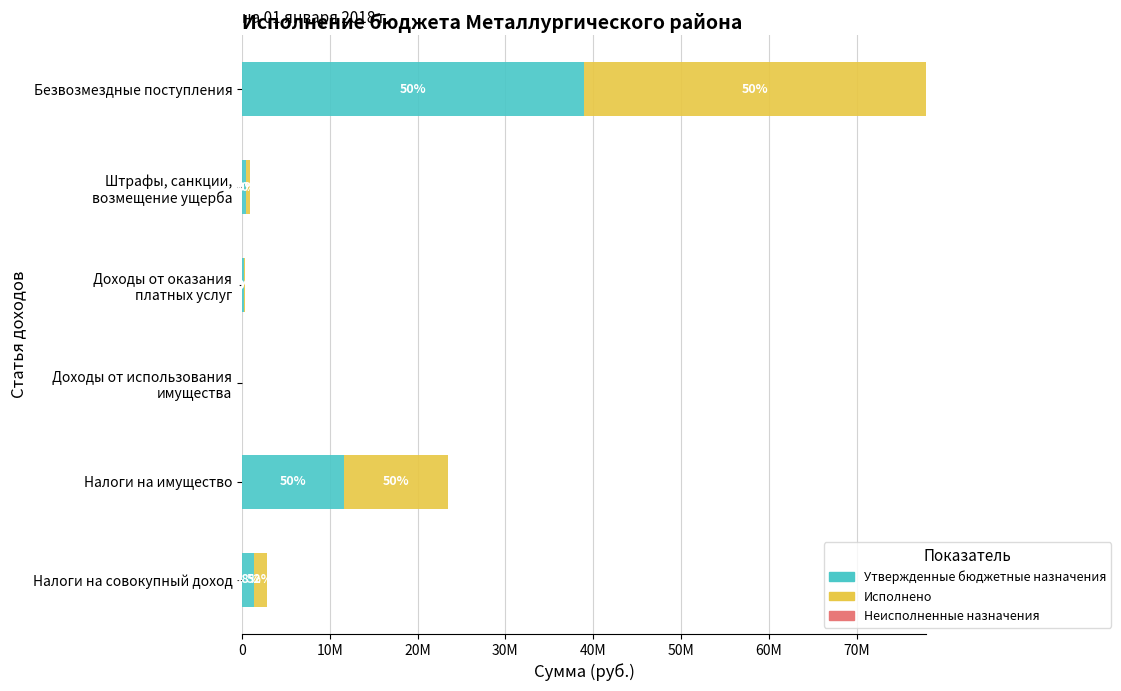

How many groups of bars are there?

6